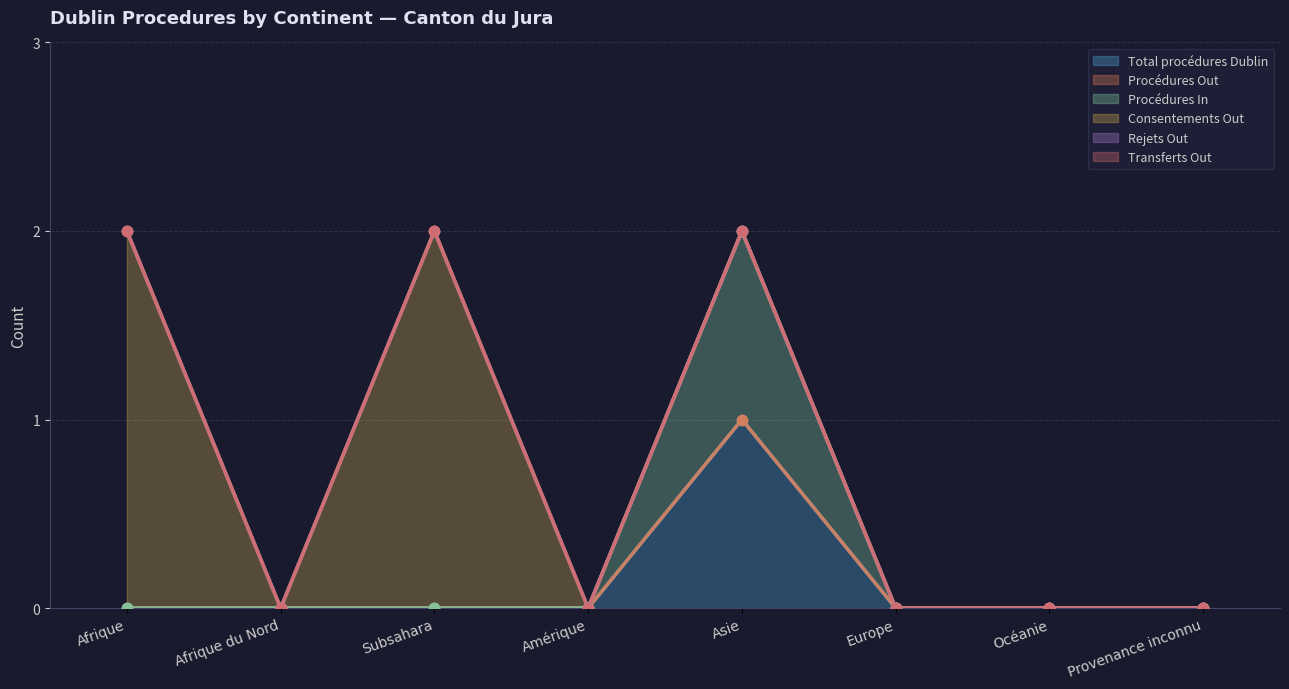

Which series has the largest Y range (max minus min)?

Consentements Out